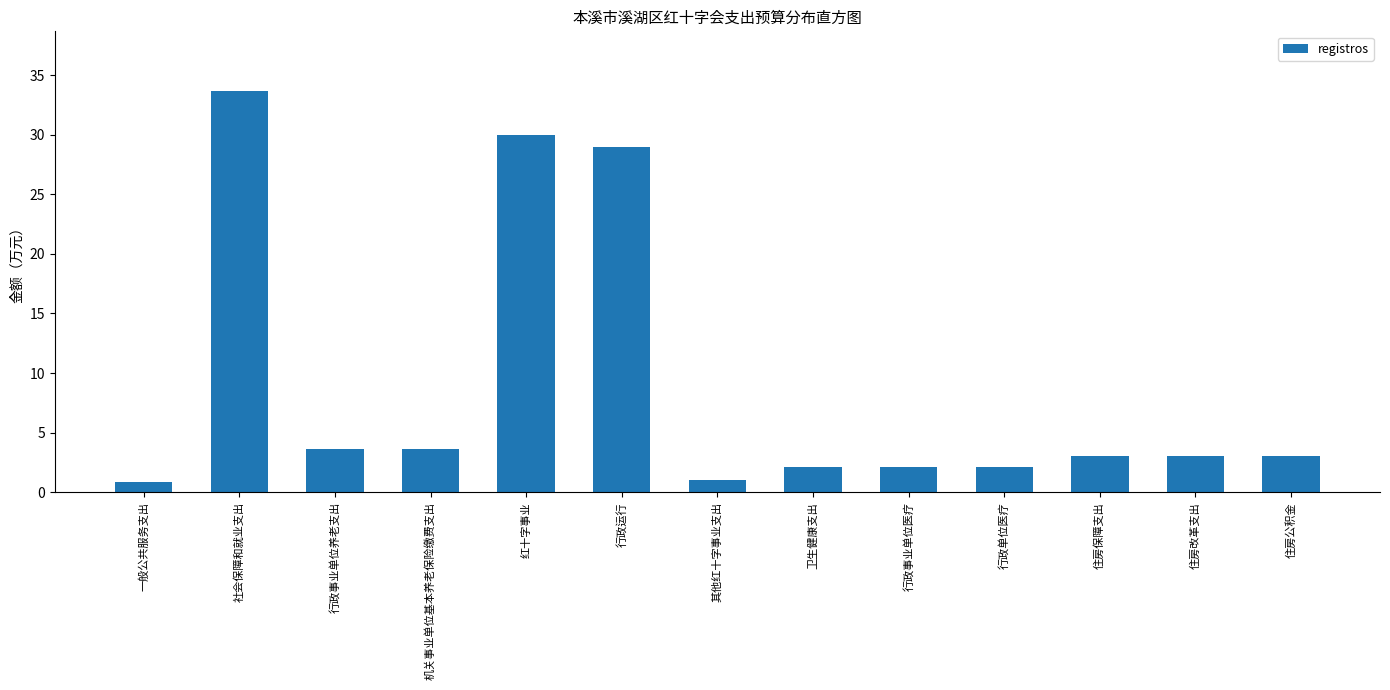

What is the greatest value displayed?

33.6